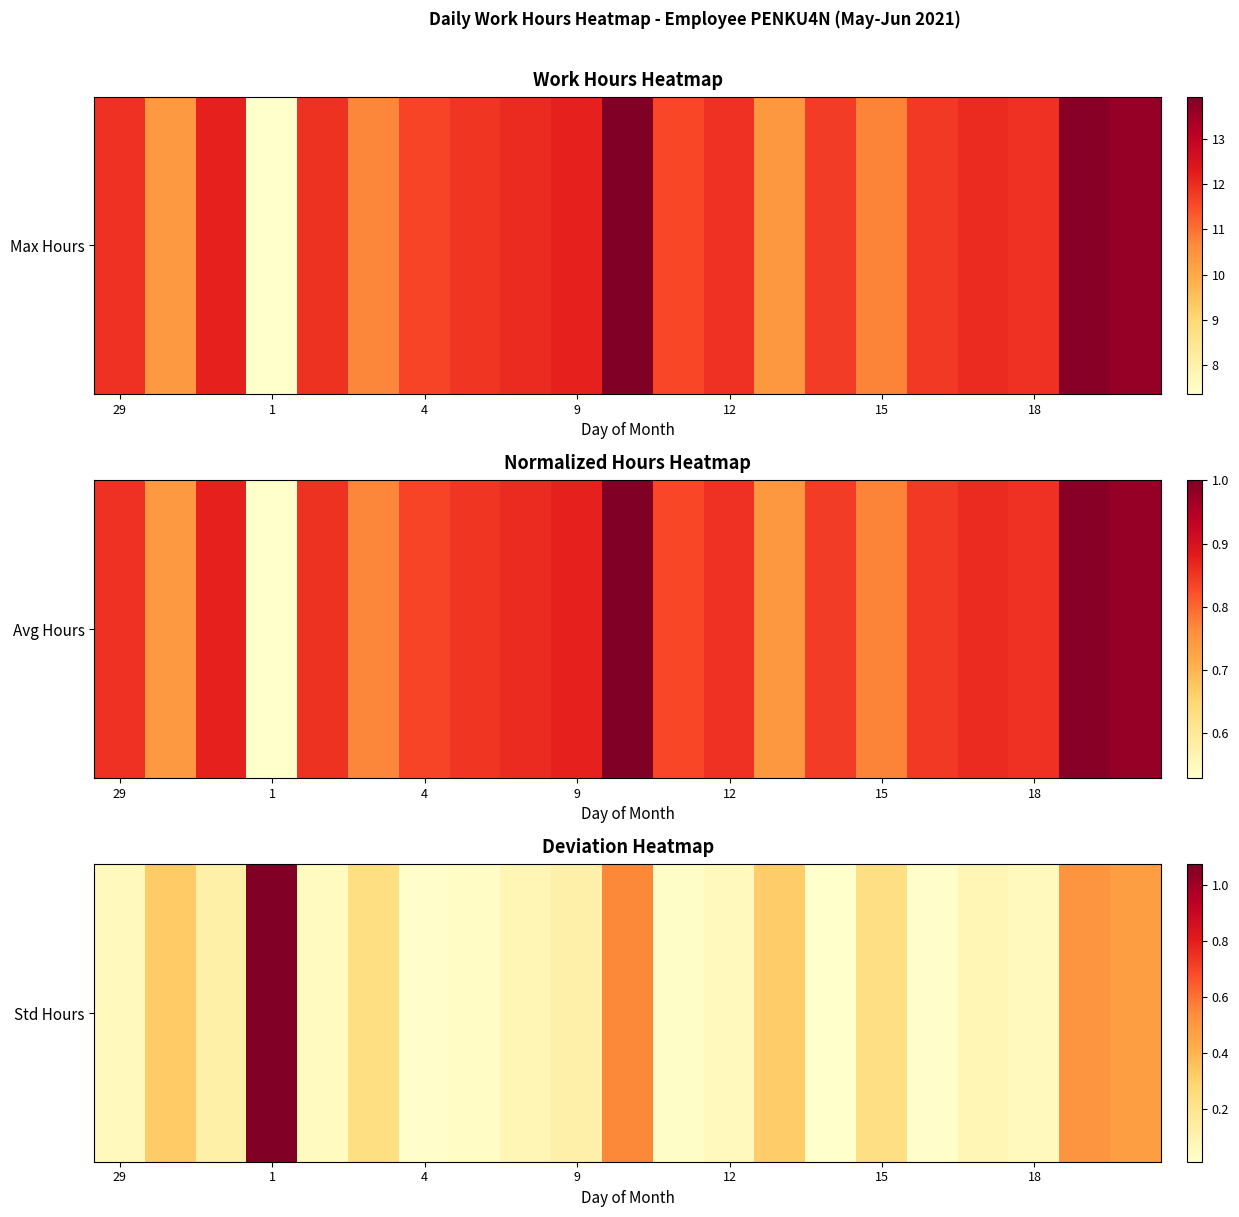

What is the sum of all values?

4.5